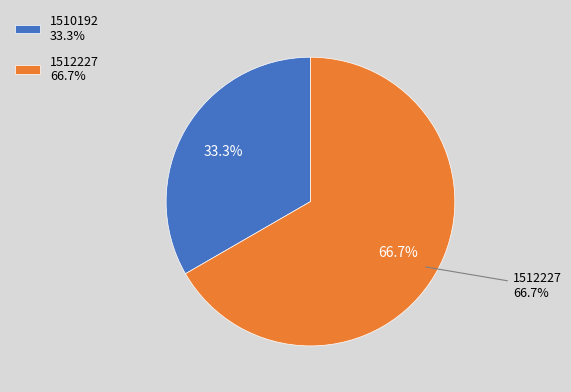

To the nearest percent, what is the combined percentage of 1512227 and 1510192?

100%